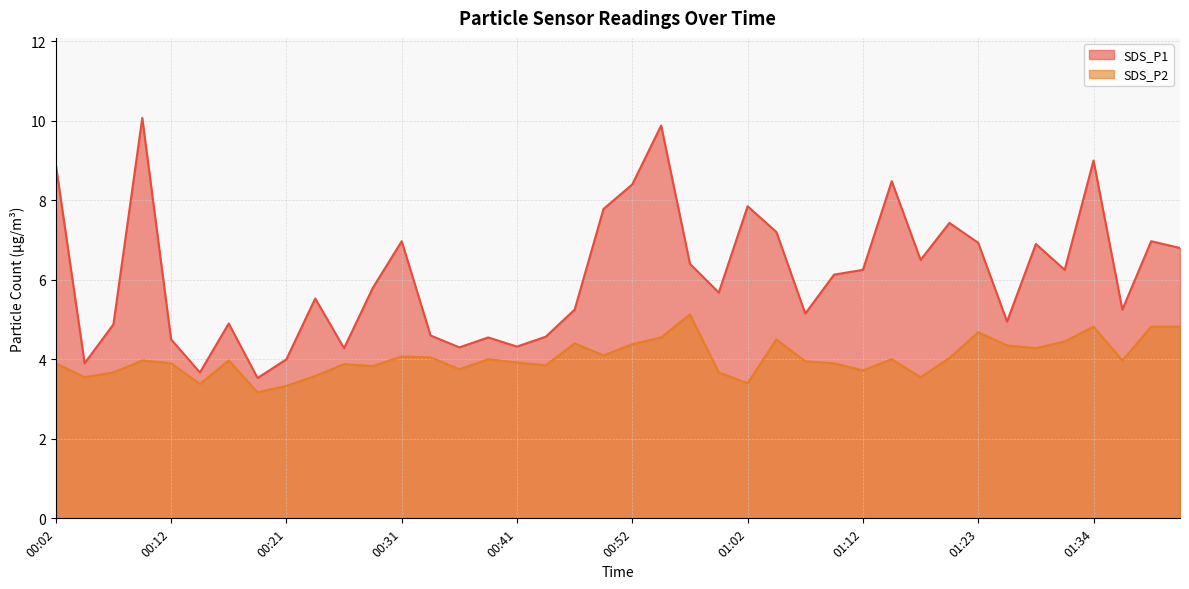

What are all the series names shown in the legend?

SDS_P1, SDS_P2